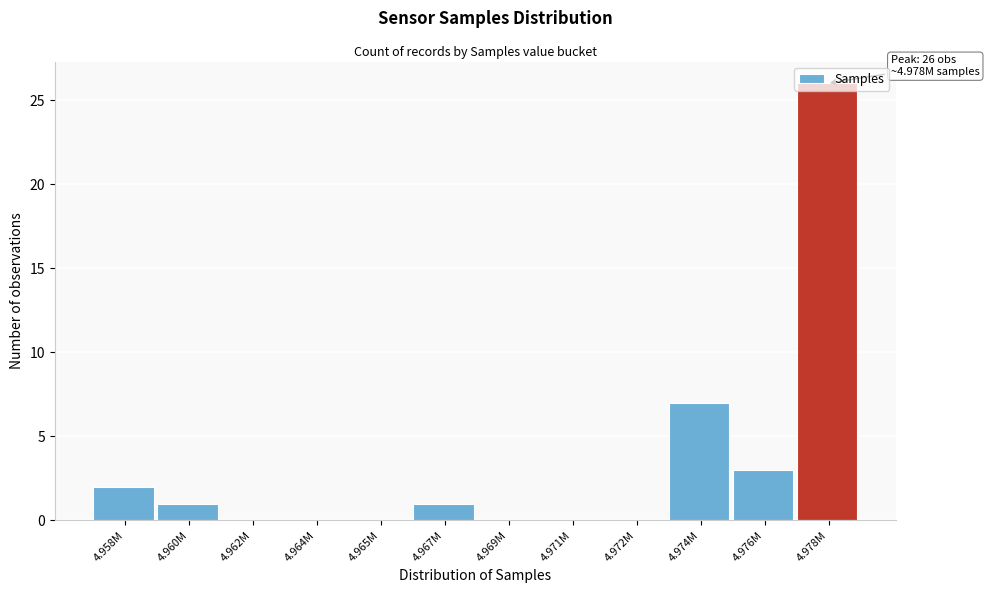

Between 4.958M and 4.962M, which is larger?

4.958M